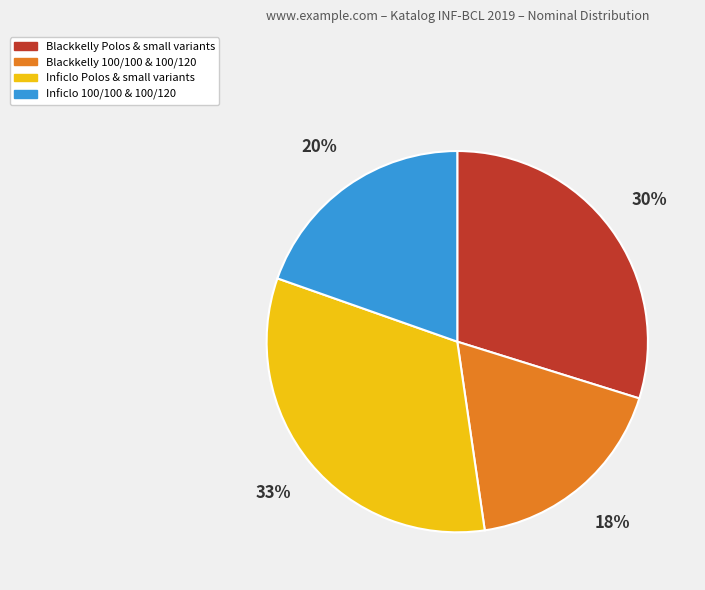

Combined, do Inficlo 100/100 & 100/120 and Blackkelly 100/100 & 100/120 account for over 50%?

No